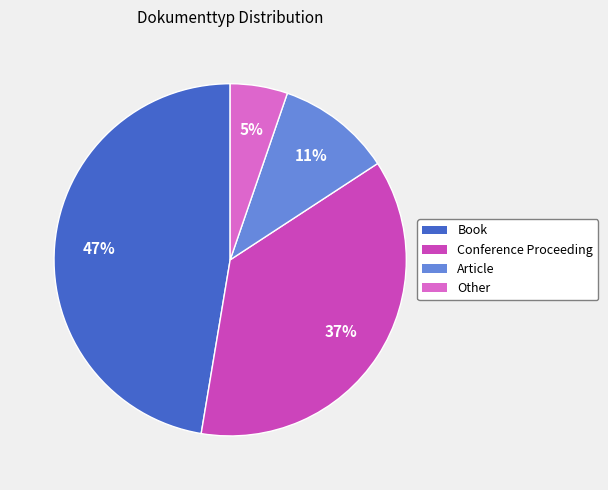

The Book slice represents 41% of the pie. True or false?

False